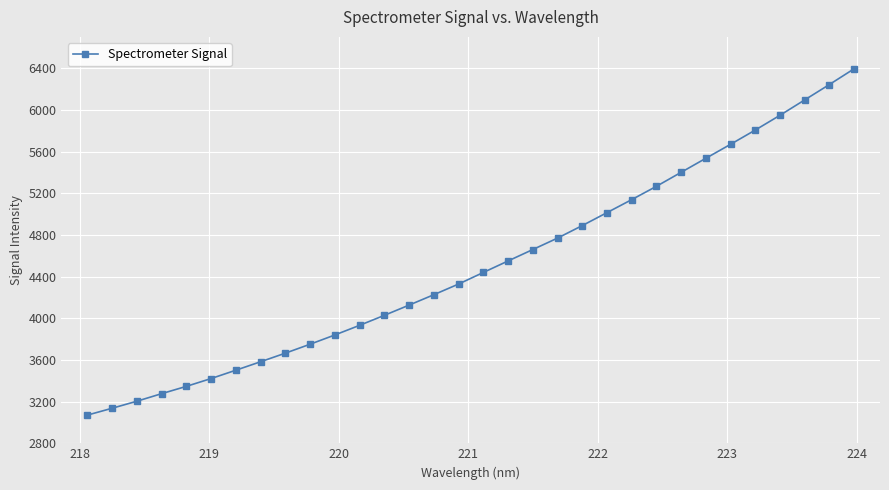

What is the maximum value shown in the chart?

6393.9